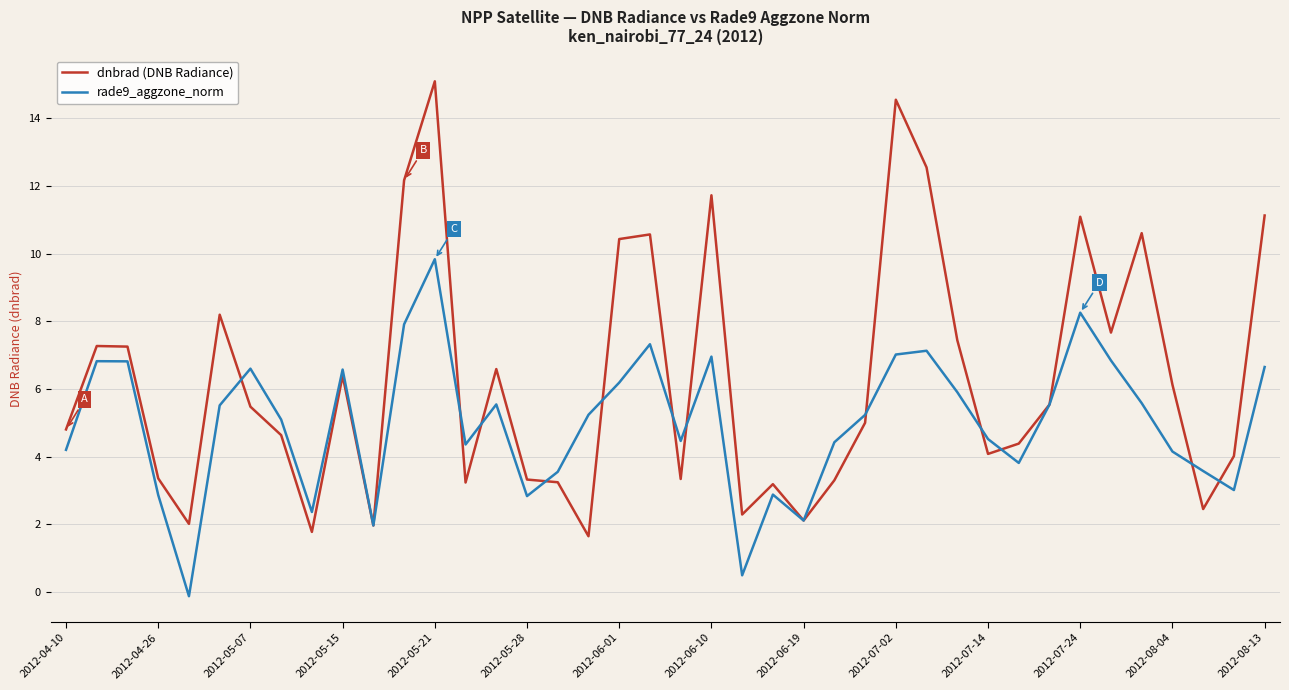

Does the chart have visible grid lines?

Yes